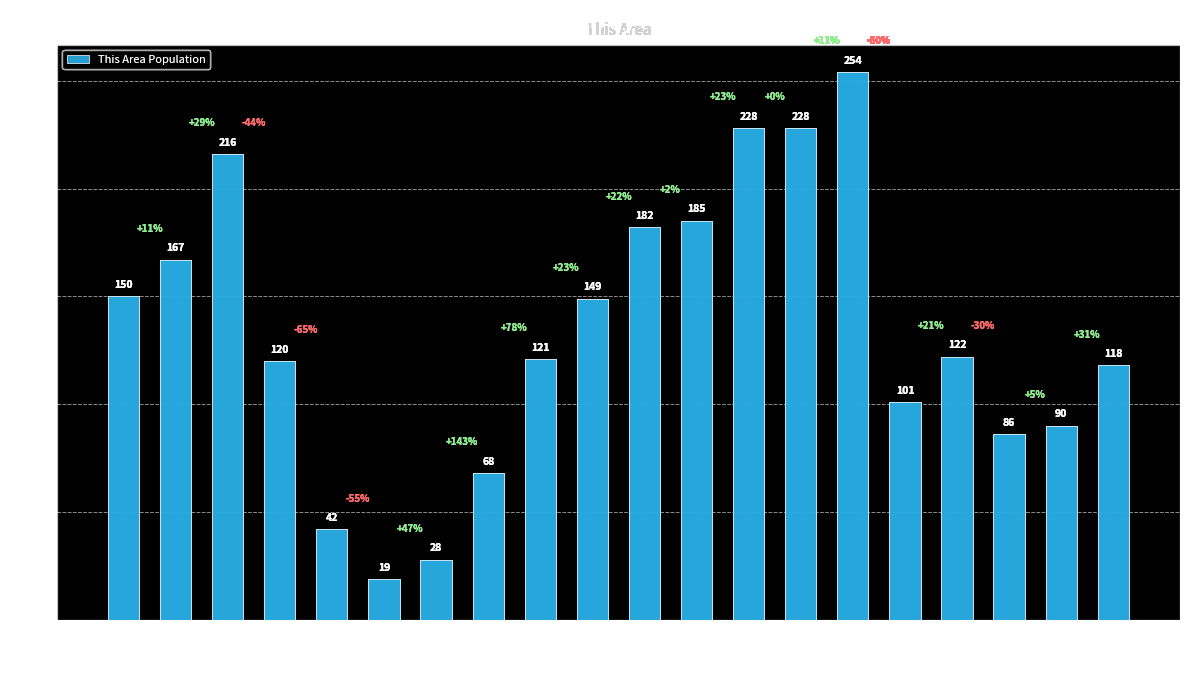

Reading left to right, what are all the values shown in this chart?

150	167	216	120	42	19	28	68	121	149	182	185	228	228	254	101	122	86	90	118